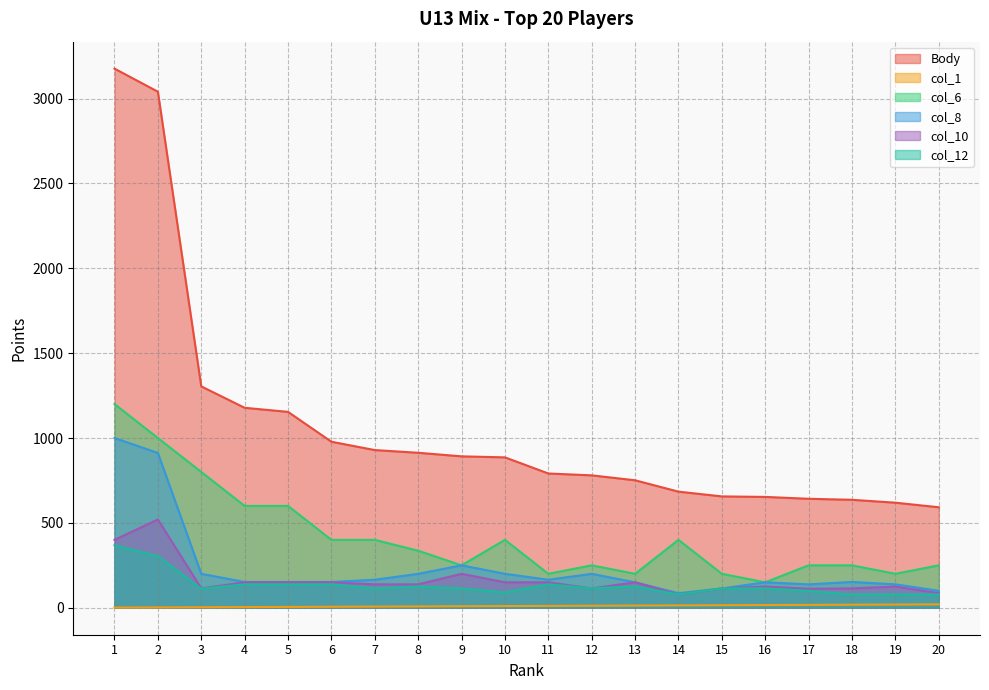

True or false: Body and col_8 cross at least once.

False